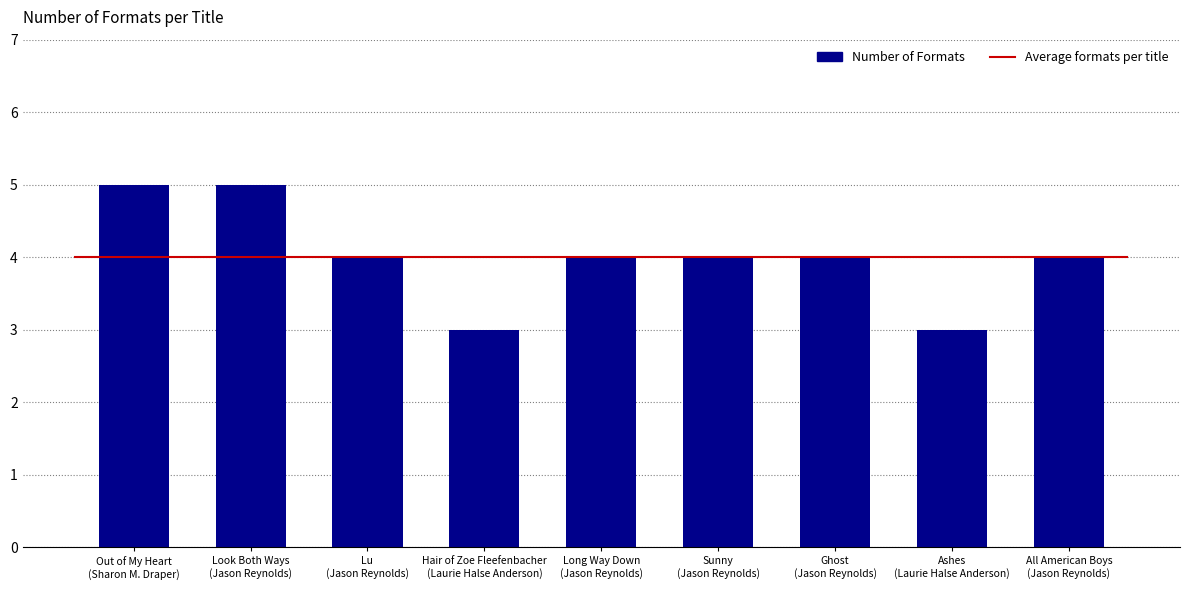

What is the sum of all values?

36